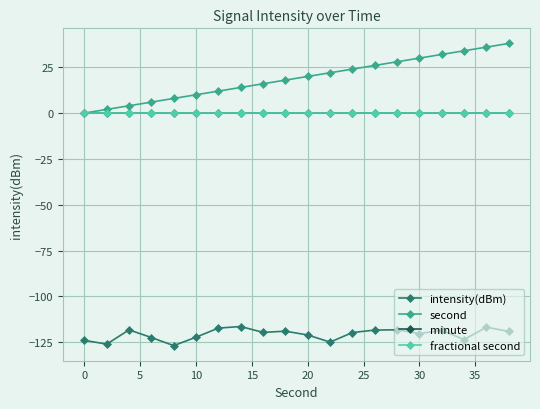

Which series has the largest total across all categories?

second